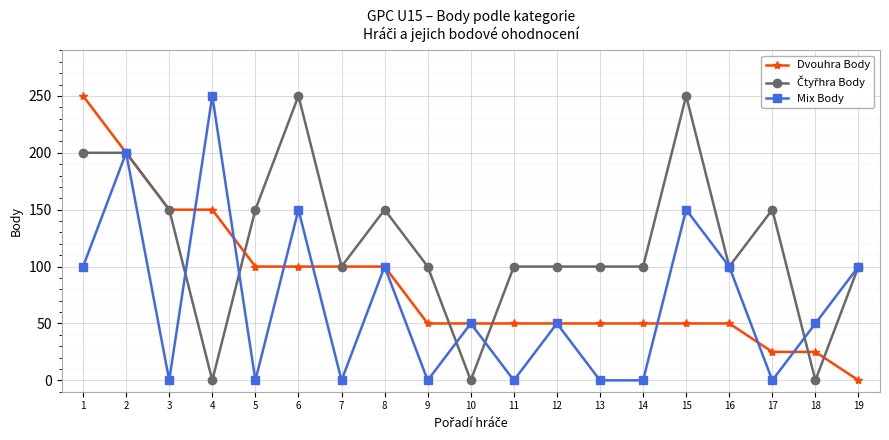

What is the total value across all series at 7?

200